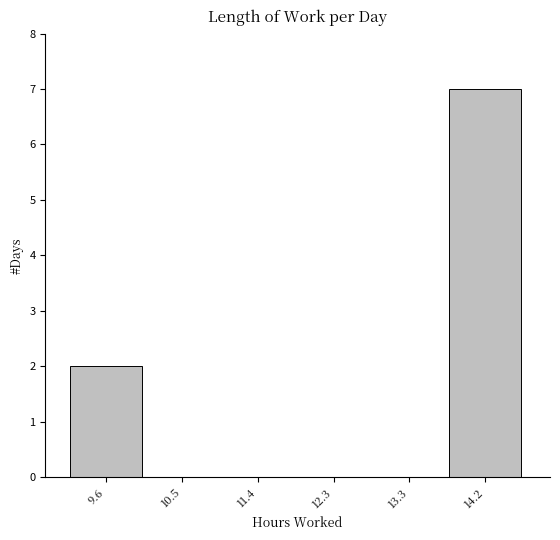

Reading left to right, transcribe this chart: for each bar, give the range it covers on the x-axis and its height. Neither the bar edges nor the heights are printed on the chart, so give them approximately, as read against the axes.

9.2 to 10.1: 2
10.1 to 11.0: 0
11.0 to 11.9: 0
11.9 to 12.8: 0
12.8 to 13.7: 0
13.7 to 14.7: 7